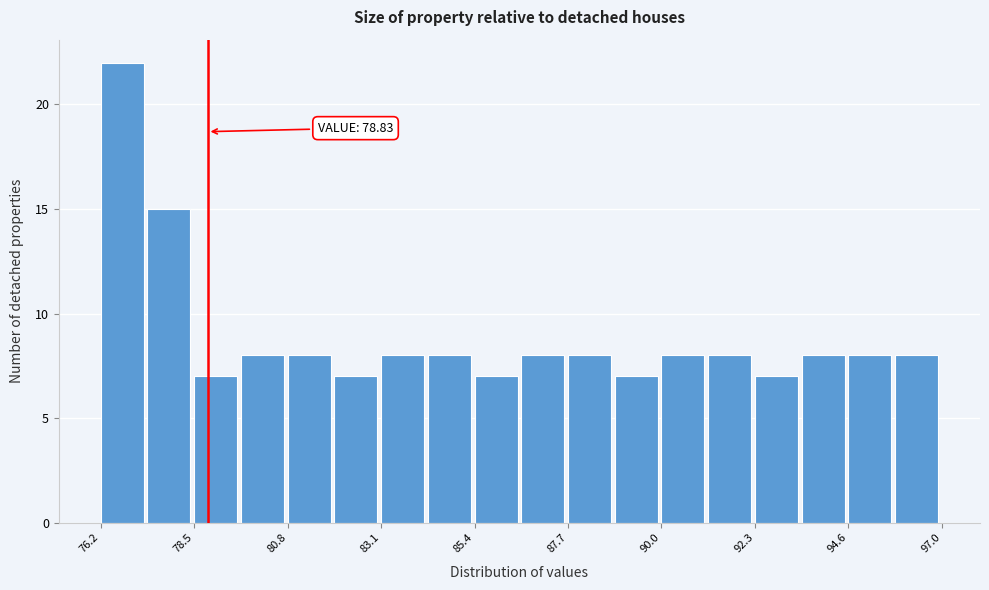

Around what value on the x-axis is the tallest bar? Give the approximate position of its centre, as read against the axis.

76.5